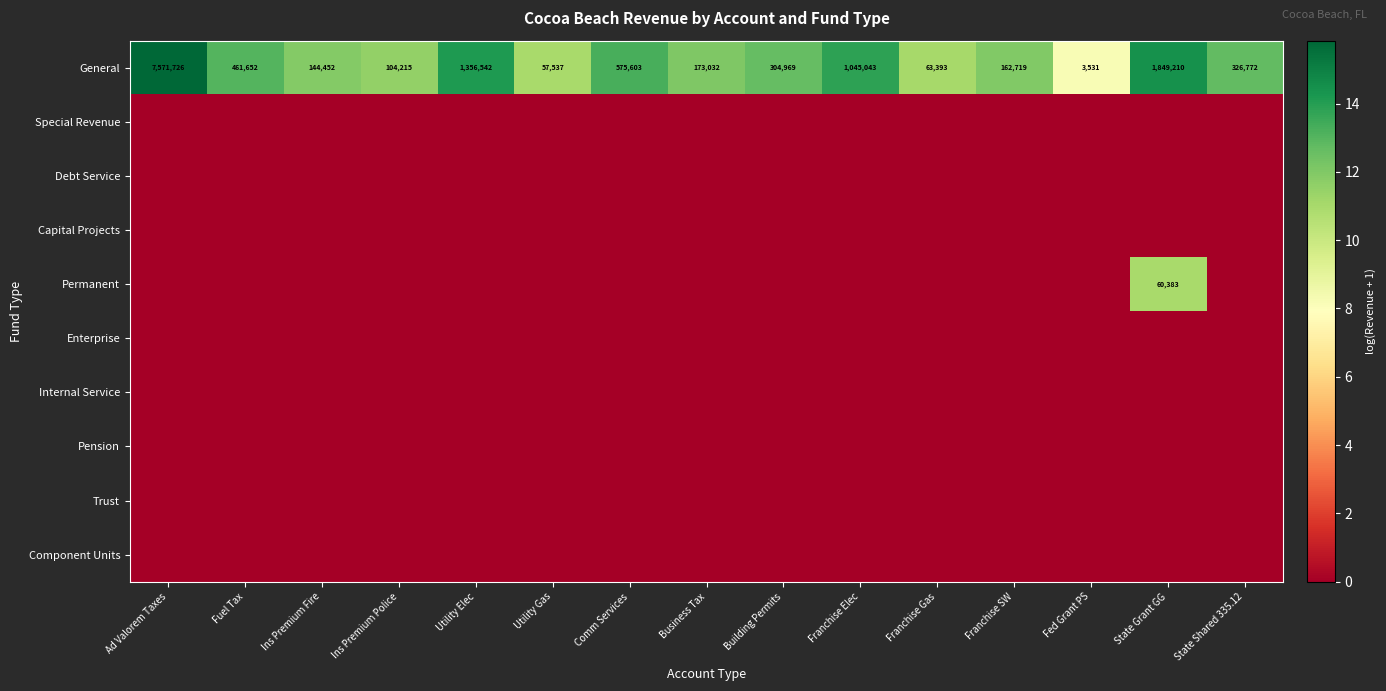

Which series has the largest total across all categories?

General